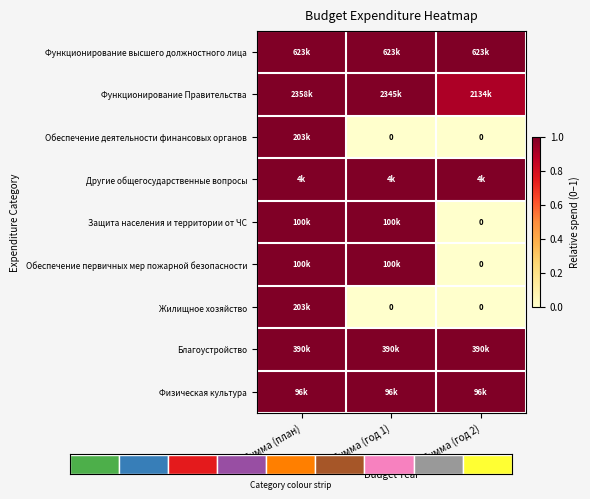

What is the difference between the Обеспечение первичных мер пожарной безопасности values at Сумма (год 2) and Сумма (план)?

1.0